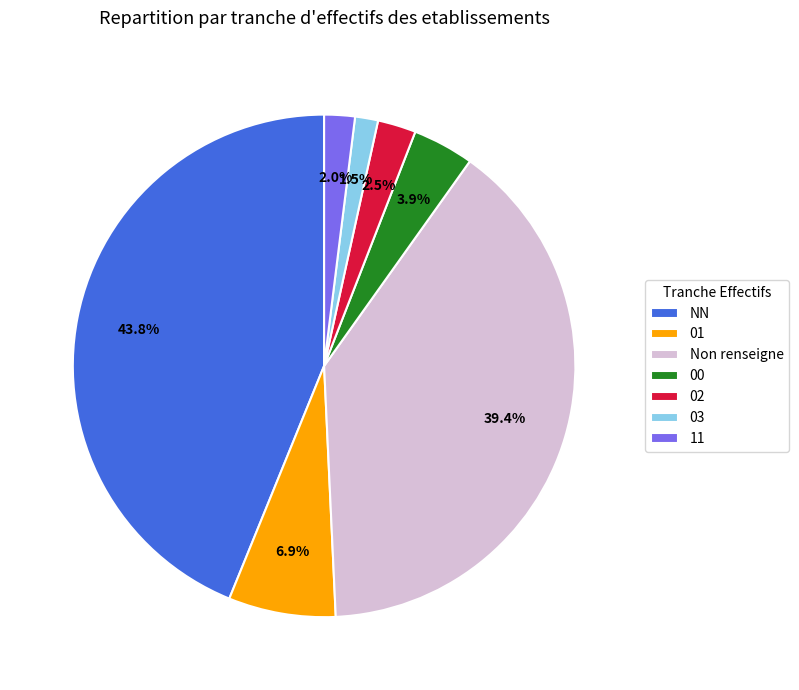

To the nearest percent, what portion does 01 represent?

7%